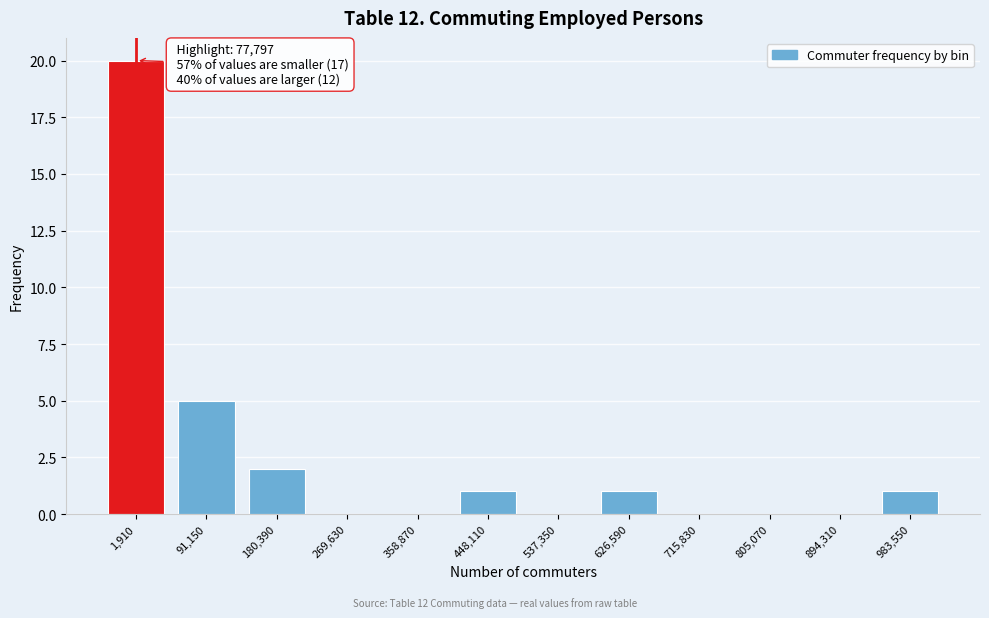

Reading right to left, extract all data points from this chart.

983,550=1	894,310=0	805,070=0	715,830=0	626,590=1	537,350=0	448,110=1	358,870=0	269,630=0	180,390=2	91,150=5	1,910=20